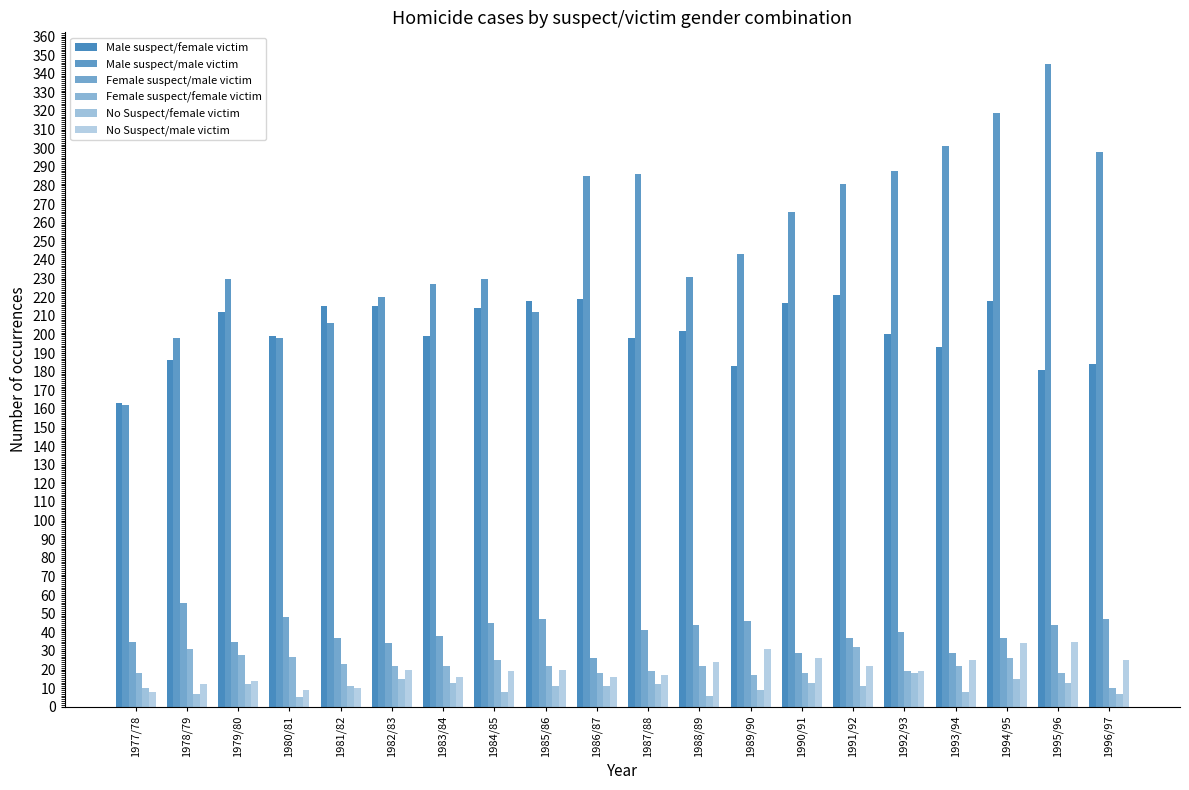

How many bars are there in each group?

6